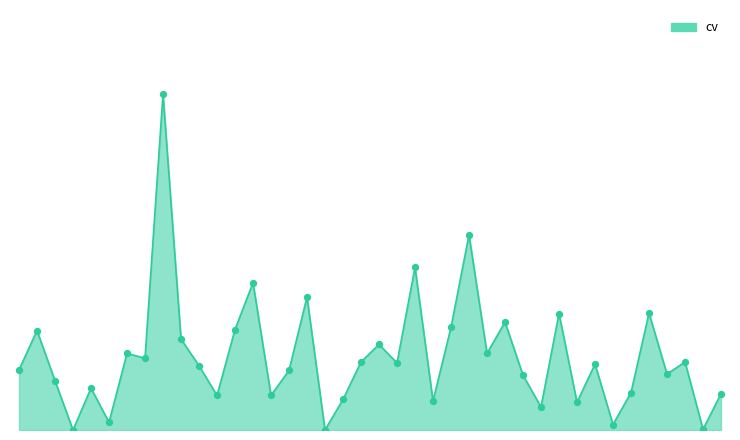

Is this an area chart (filled region under the line)?

Yes